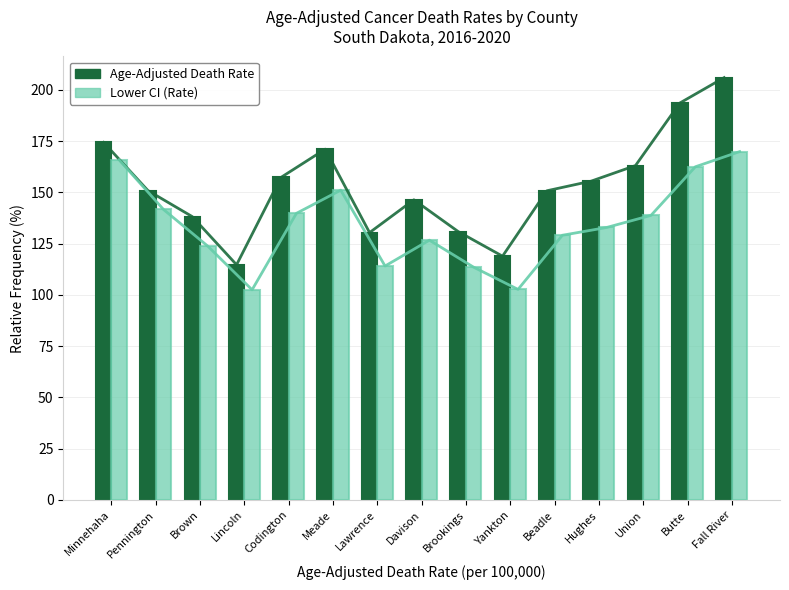

Rank the categories by Lower CI (Rate) value from lowest to highest.

Lincoln, Yankton, Brookings, Lawrence, Brown, Davison, Beadle, Hughes, Union, Codington, Pennington, Meade, Butte, Minnehaha, Fall River